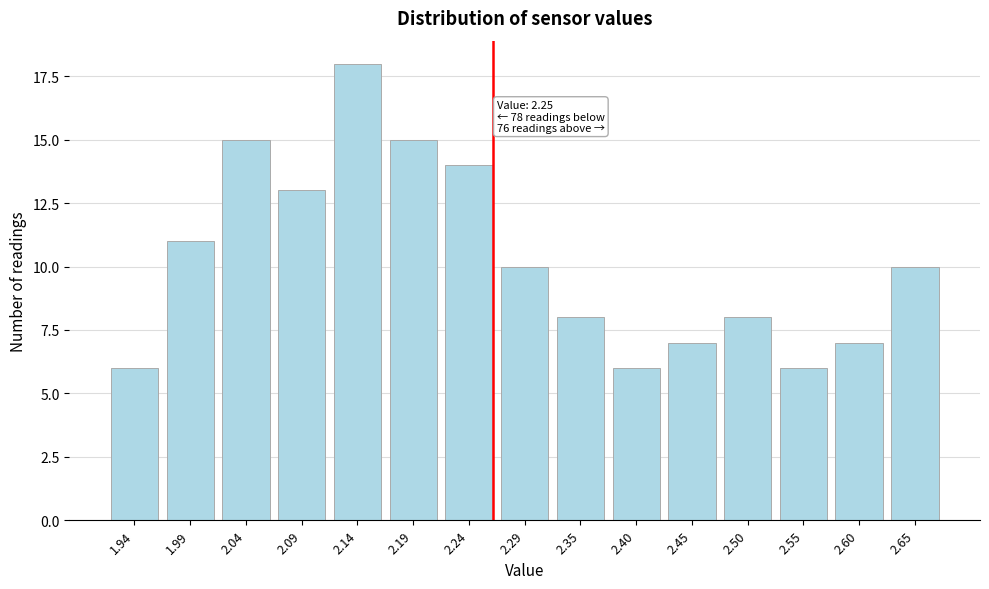

Reading left to right, list all the values displayed in this chart.

6	11	15	13	18	15	14	10	8	6	7	8	6	7	10